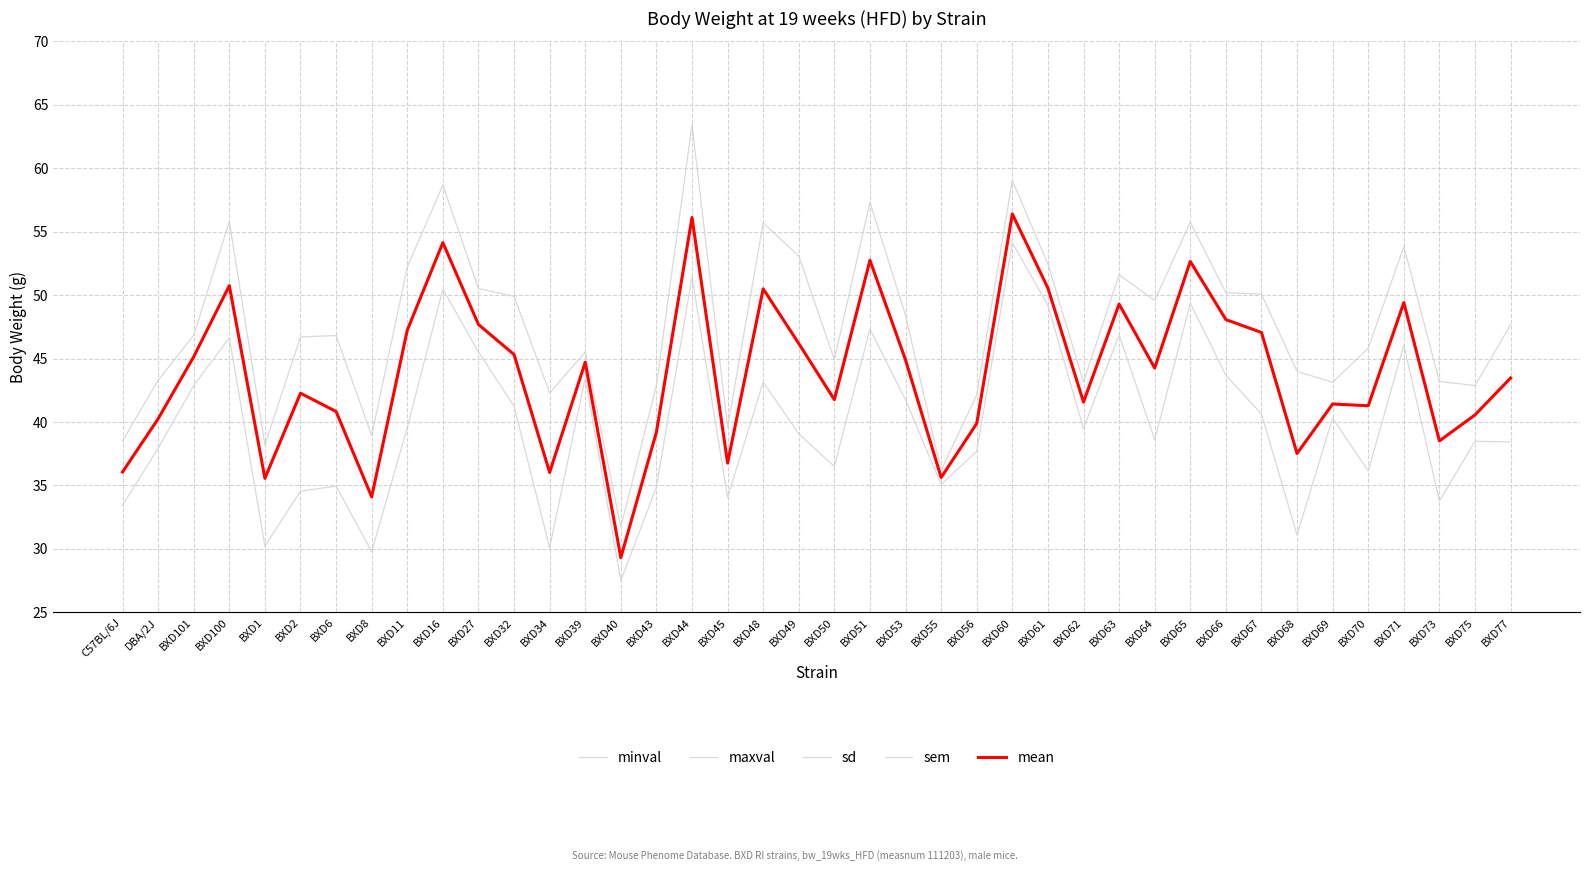

What is the greatest value displayed?

63.4